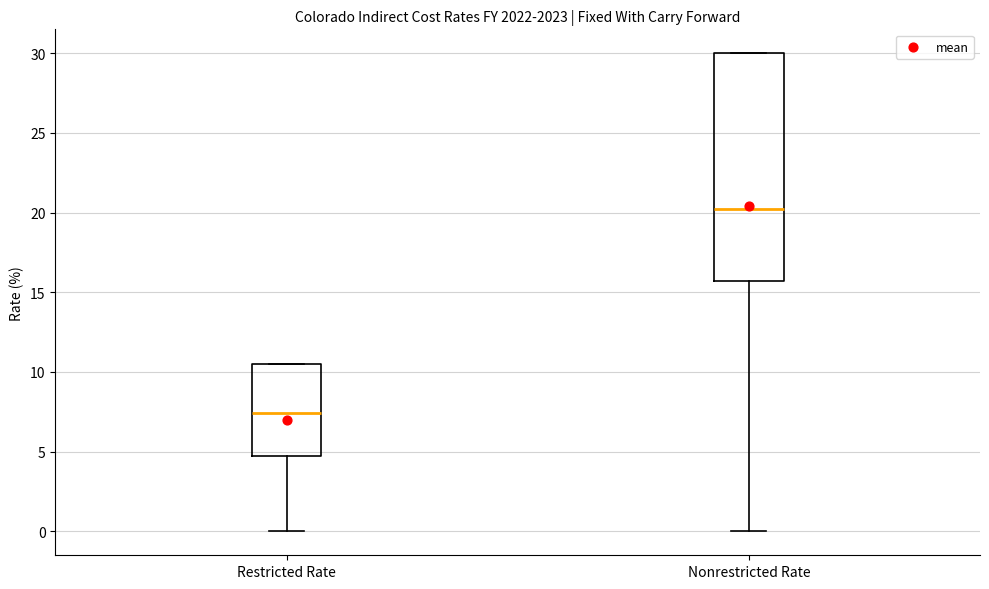

Reading left to right, transcribe this box plot: for each box, give where its median line is, the range the box spans, and where its two whiskers end, as read against the y-axis. The values are not printed on the chart, so give them approximately, as read against the axis.

Restricted Rate: median 7.5, box 4.5 to 10.5, whiskers 0.0 to 10.5
Nonrestricted Rate: median 20.0, box 15.5 to 30.0, whiskers 0.0 to 30.0